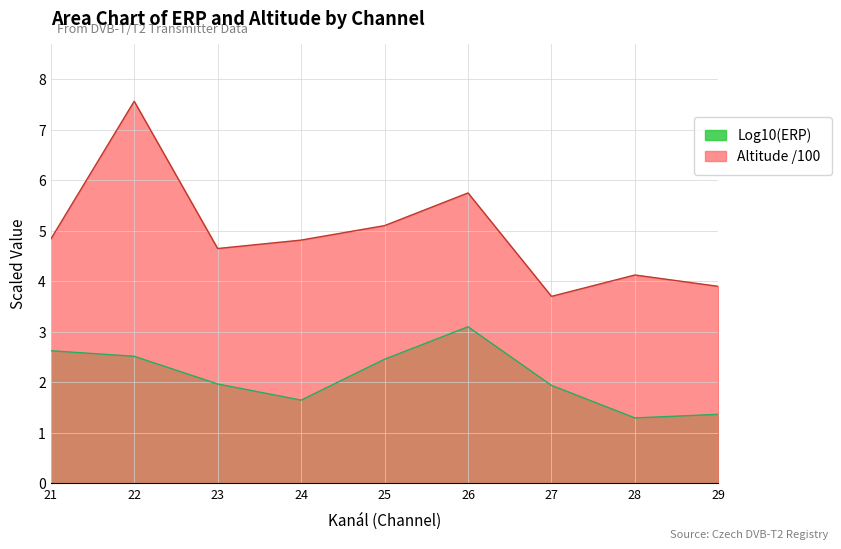

List the series in order of their overall mean, lowest first.

Log10(ERP), Altitude /100